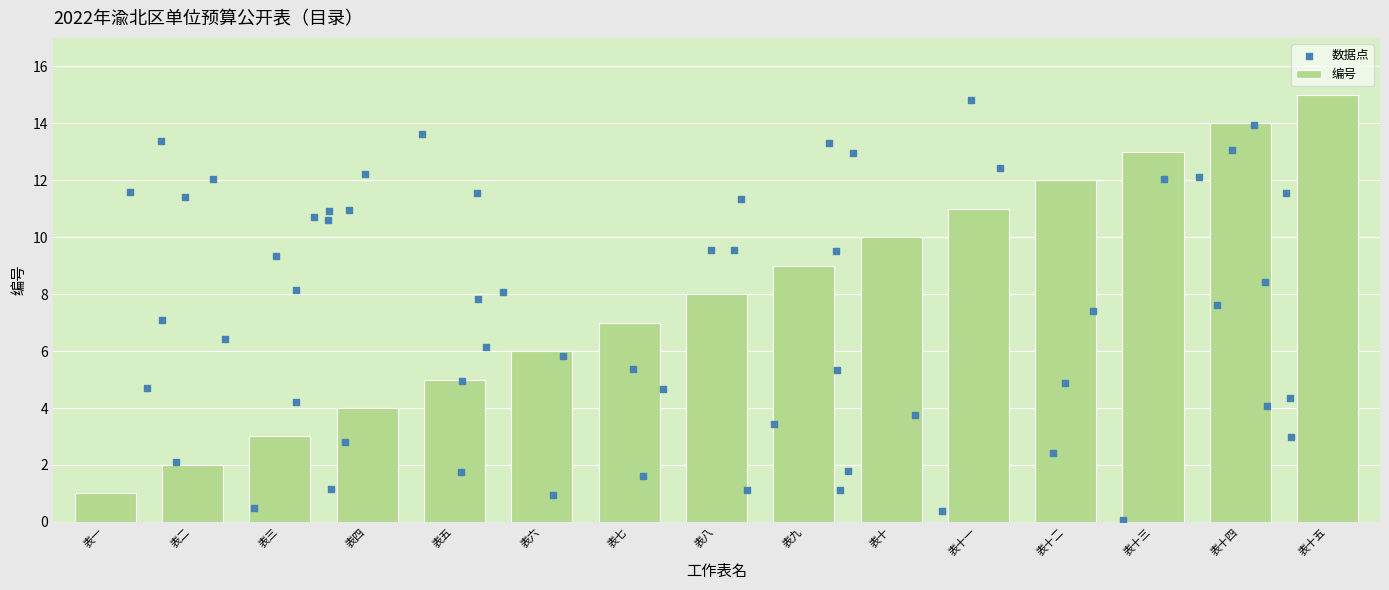

Which has a higher value, 表八 or 表三?

表八